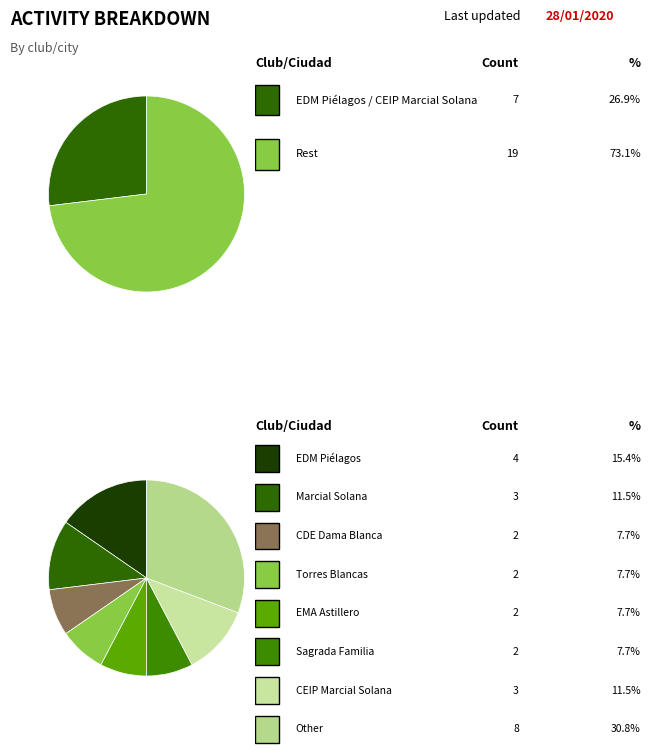

Count the number of slices in the pie.

8